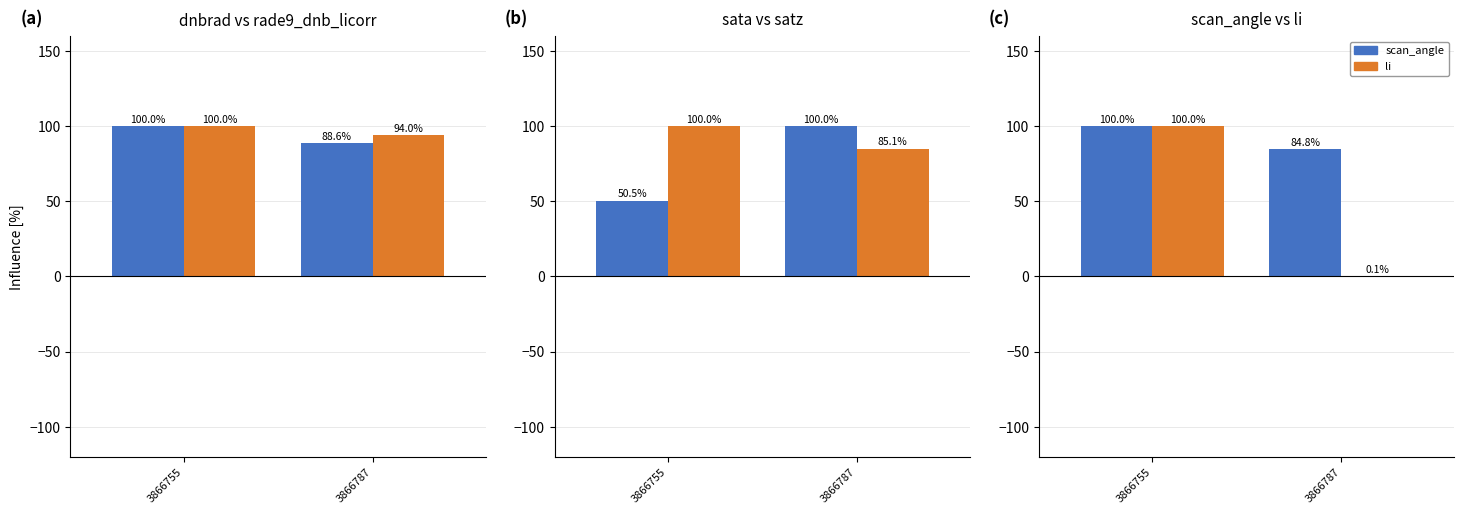

What is the average value of the satz series?

92.5